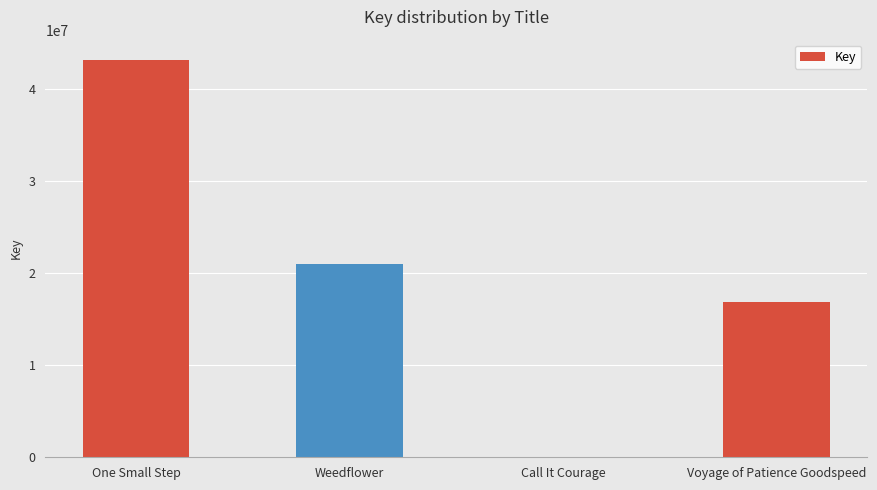

Are the bars horizontal?

No